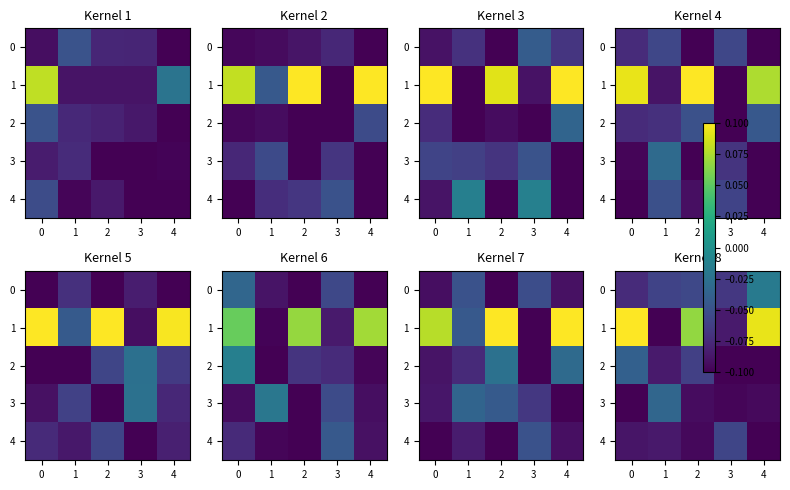

How many negative values does the 1 series have?

2